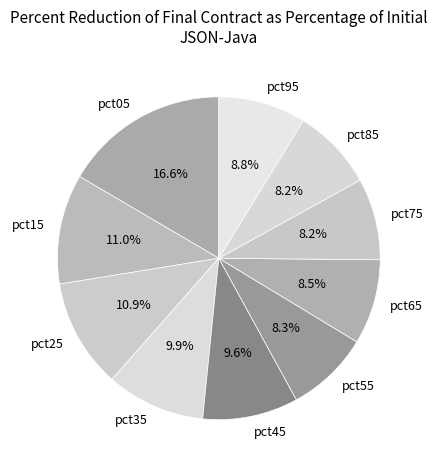

Combined, do pct15 and pct65 account for over 50%?

No